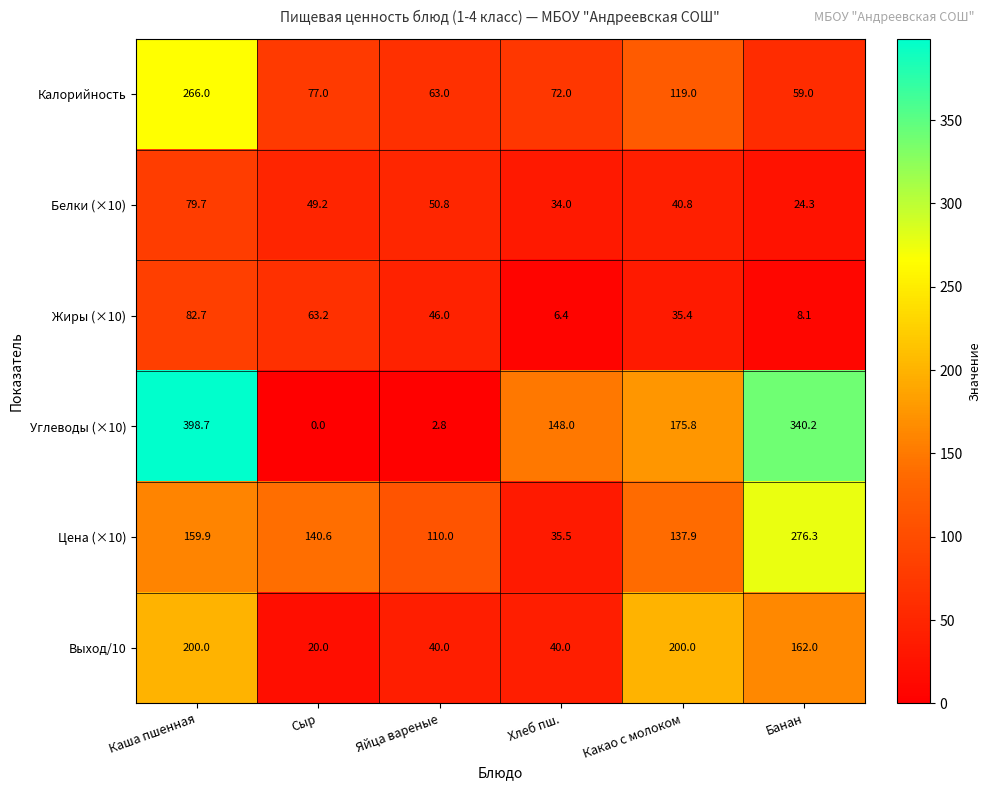

At how many categories does at least one series exceed 126?

5